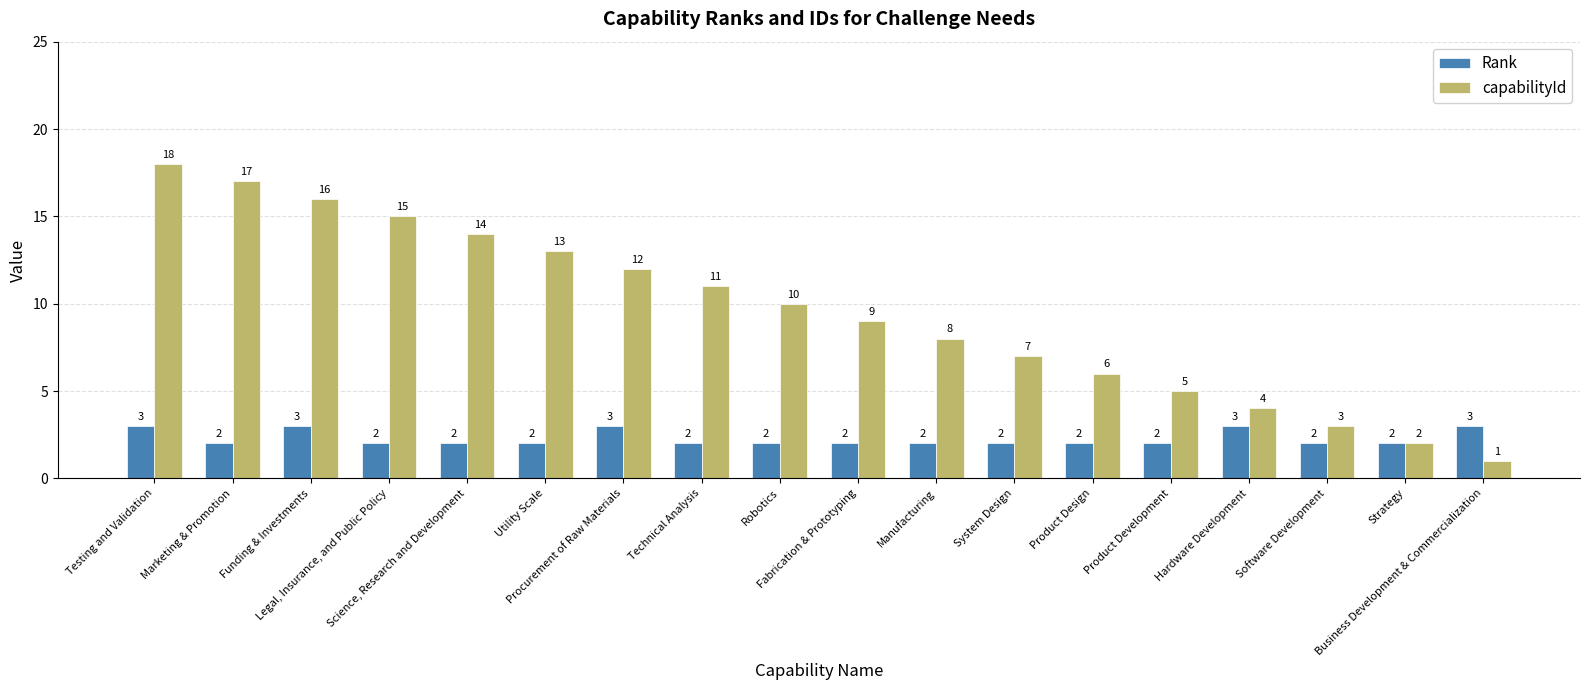

Reading left to right, extract all data points from this chart.

Rank: 3	2	3	2	2	2	3	2	2	2	2	2	2	2	3	2	2	3
capabilityId: 18	17	16	15	14	13	12	11	10	9	8	7	6	5	4	3	2	1